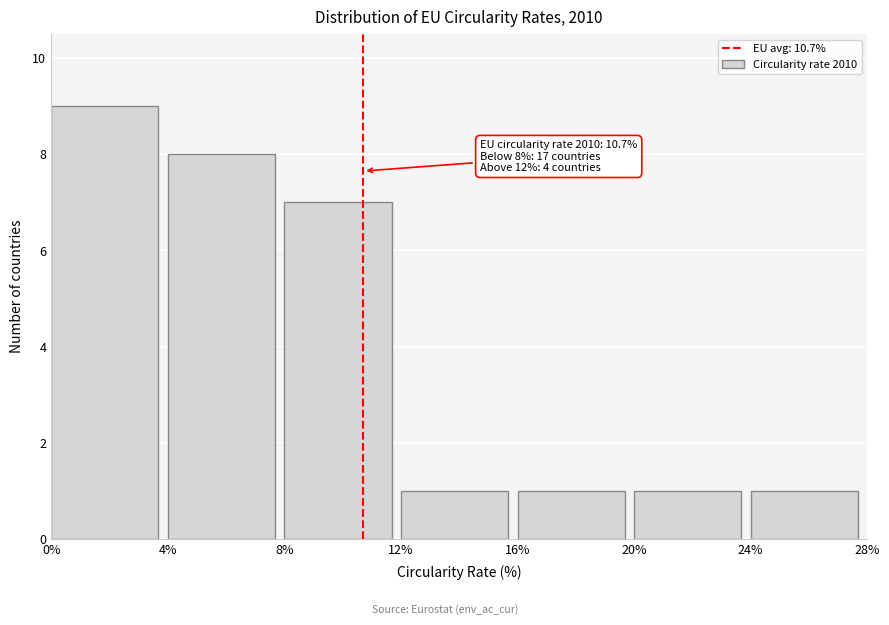

Which range on the x-axis has the tallest bar?

0% to 4%